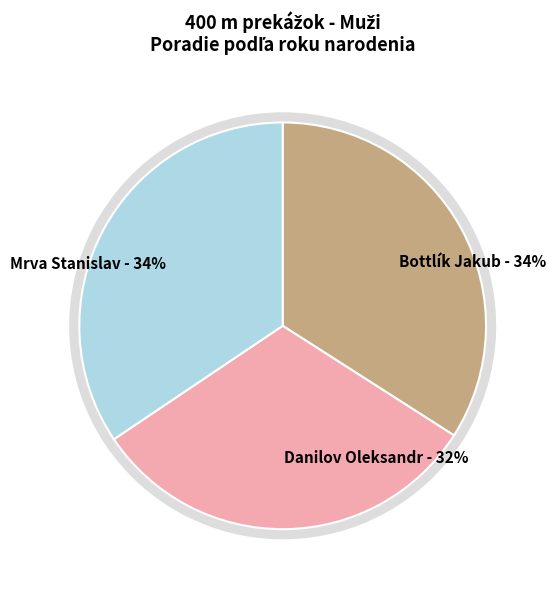

What percentage do Mrva Stanislav and Danilov Oleksandr together represent?

65.9%